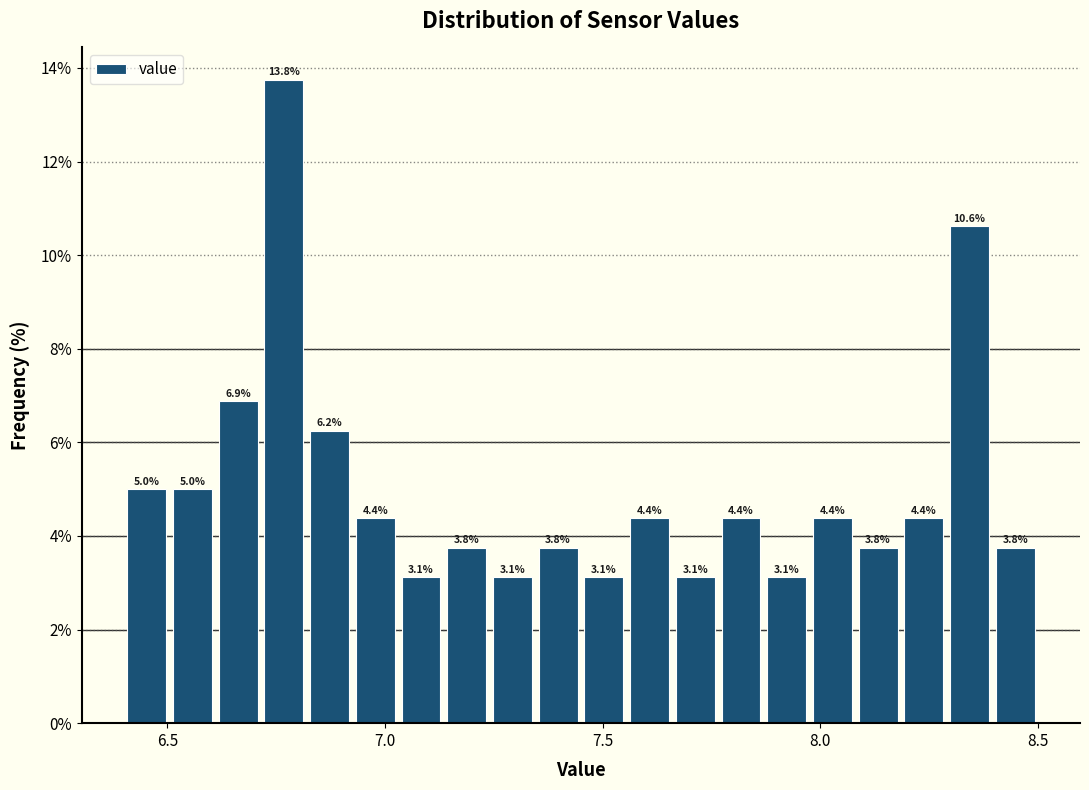

Around what value on the x-axis is the tallest bar? Give the approximate position of its centre, as read against the axis.

6.75